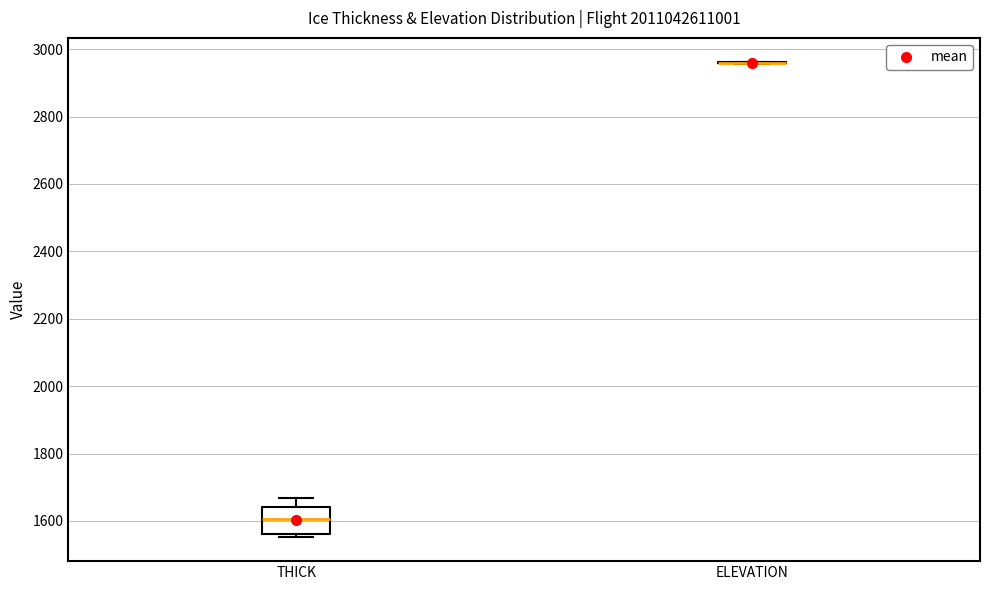

Where is the lower edge of the box for THICK on the y-axis? The values are not printed on the chart, so give them approximately, as read against the axis.

1560